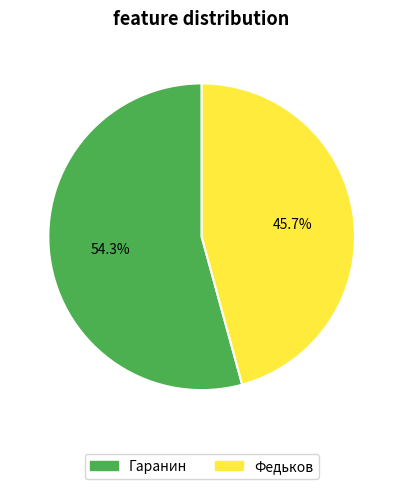

Rank the categories by value from lowest to highest.

Федьков, Гаранин